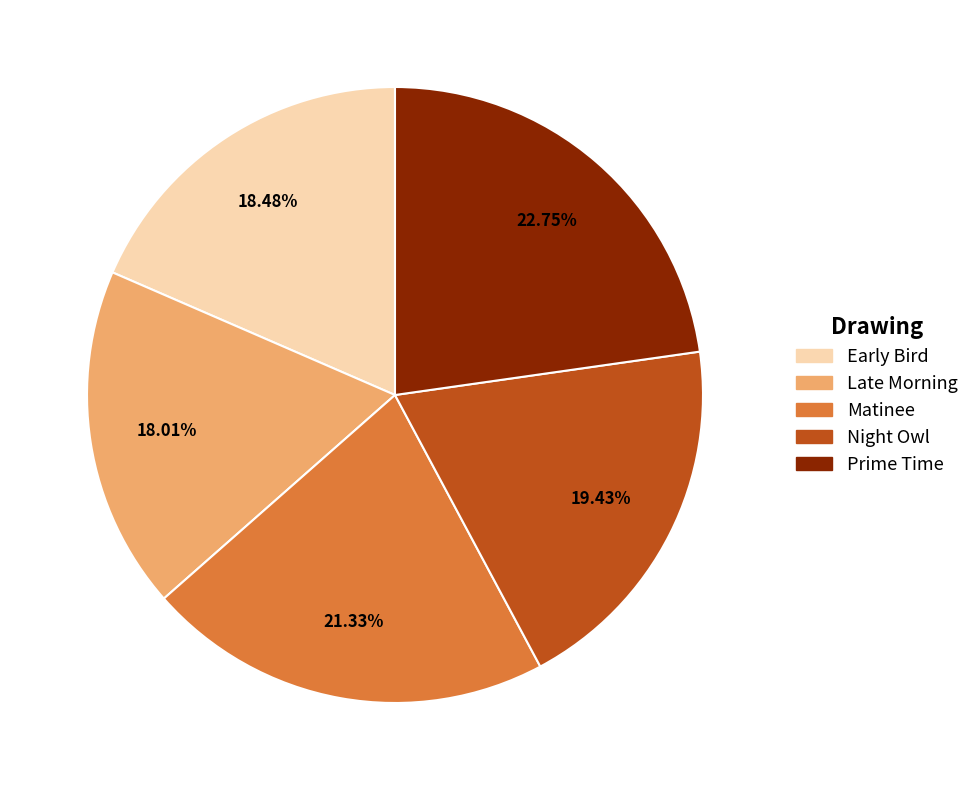

Is the sum of Matinee and Prime Time greater than half?

No